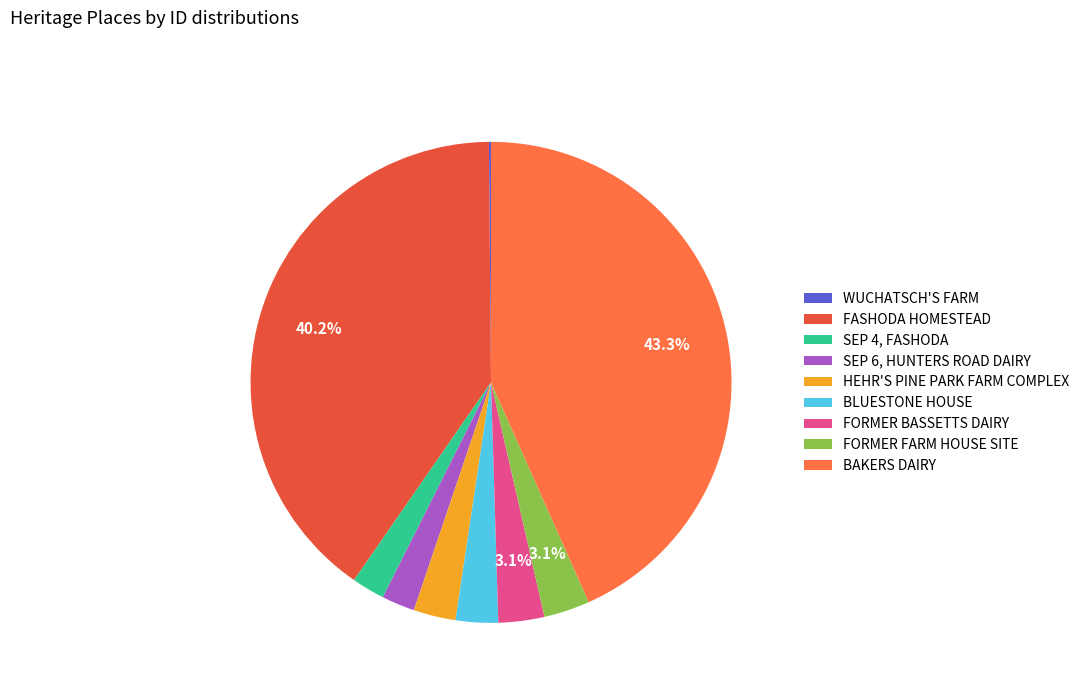

Is there any slice that represents more than half of the pie?

No